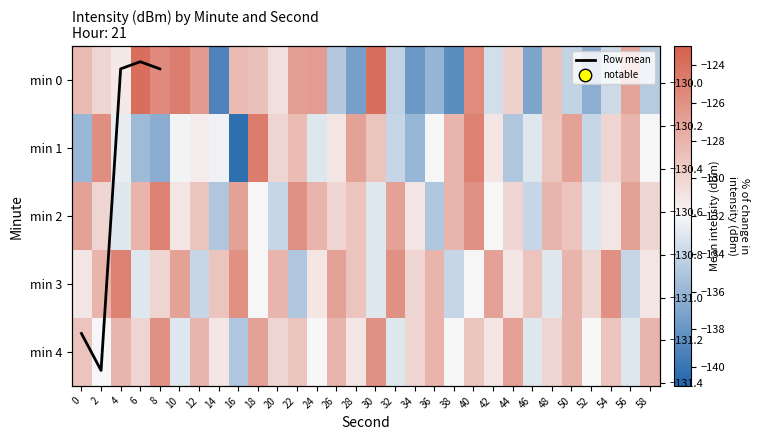

Reading right to left, transcribe all the data shown in this chart.

0: -134.7	-127.1	-133.8	-136.5	-134.2	-128.9	-137.0	-129.8	-133.5	-125.6	-138.5	-136.0	-137.8	-134.3	-123.9	-137.4	-134.8	-126.6	-126.8	-130.6	-128.9	-128.5	-139.1	-126.5	-124.9	-125.6	-123.9	-131.2	-130.0	-128.5
1: -132.0	-128.0	-130.0	-134.0	-127.0	-129.0	-133.0	-135.0	-131.0	-125.0	-128.0	-132.0	-136.0	-134.0	-129.0	-127.0	-131.0	-133.0	-128.5	-130.0	-124.7	-140.4	-132.3	-131.4	-132.3	-136.5	-135.8	-132.6	-125.8	-135.9
2: -130.0	-127.0	-131.0	-133.0	-129.0	-128.0	-134.0	-130.0	-132.0	-126.0	-128.0	-135.0	-131.0	-127.0	-133.0	-129.0	-130.0	-128.0	-126.0	-134.0	-132.0	-127.0	-135.0	-129.0	-131.0	-125.0	-128.0	-133.0	-130.0	-127.0
3: -131.0	-134.0	-126.0	-130.0	-128.0	-133.0	-129.0	-131.0	-127.0	-132.0	-134.0	-128.0	-130.0	-126.0	-133.0	-129.0	-127.0	-131.0	-135.0	-128.0	-132.0	-126.0	-129.0	-134.0	-127.0	-130.0	-133.0	-125.0	-128.0	-131.0
4: -128.0	-133.0	-129.0	-132.0	-128.0	-130.0	-133.0	-127.0	-131.0	-129.0	-132.0	-128.0	-130.0	-133.0	-126.0	-131.0	-128.0	-132.0	-129.0	-130.0	-127.0	-135.0	-131.0	-128.0	-133.0	-126.0	-130.0	-128.0	-132.0	-129.0